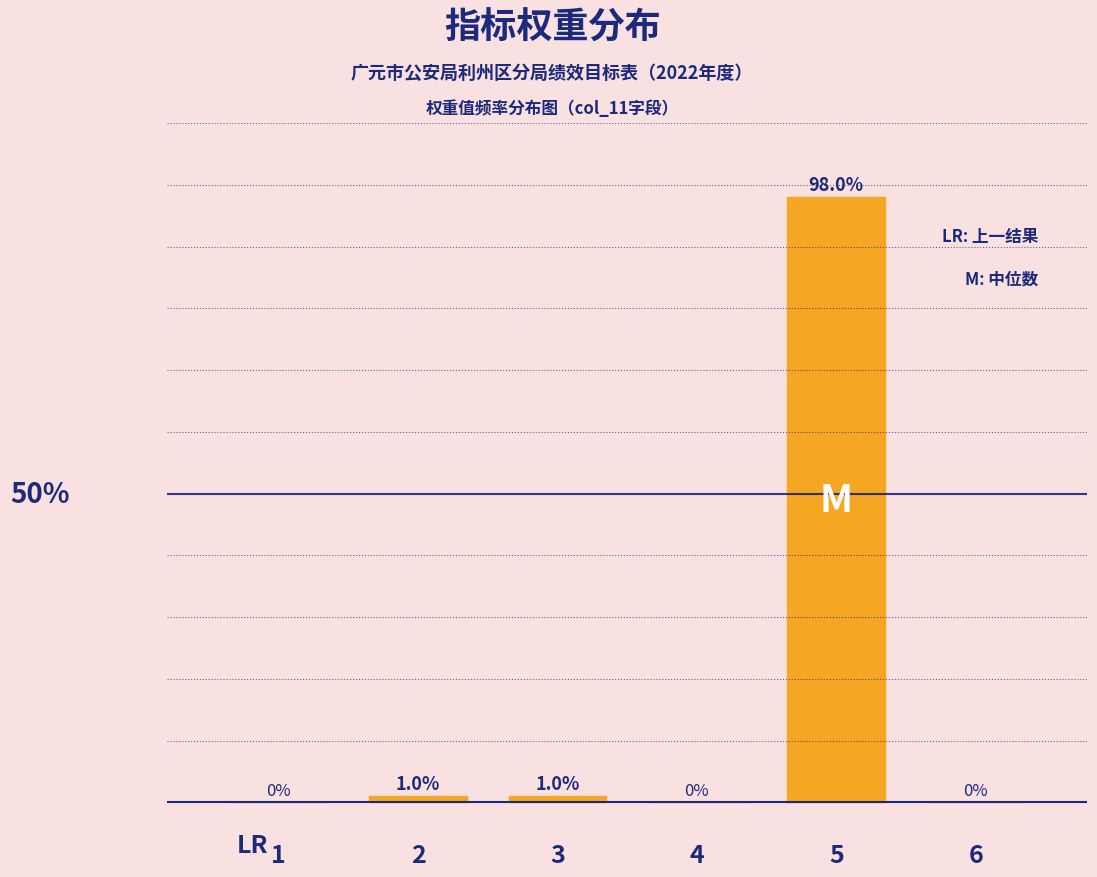

Are the bars horizontal?

No